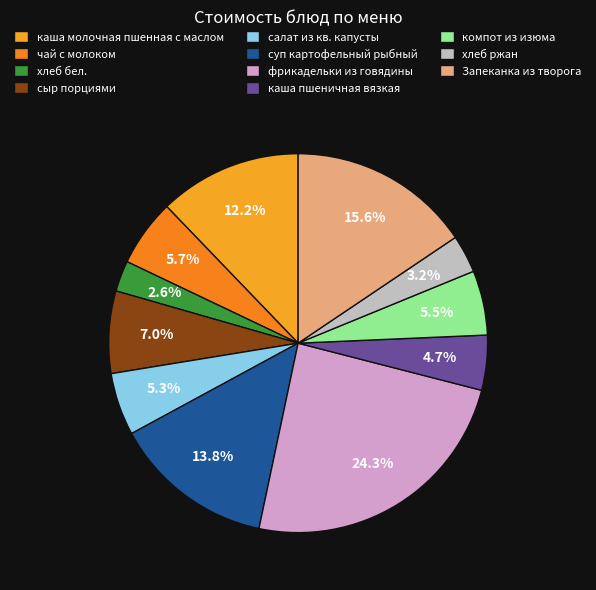

What percentage is NOT represented by хлеб бел.?

97.4%